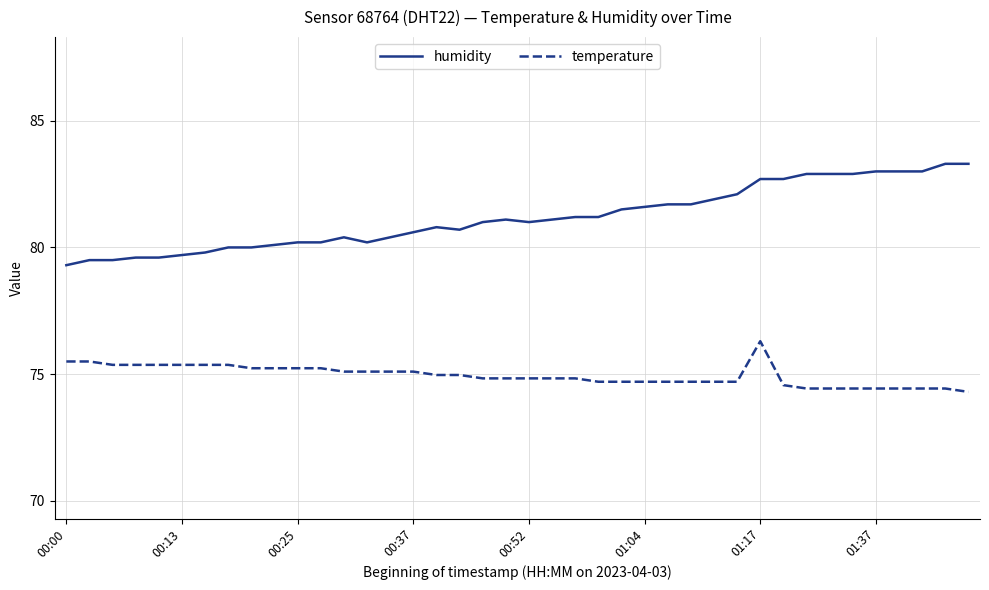

True or false: temperature and humidity cross at least once.

False